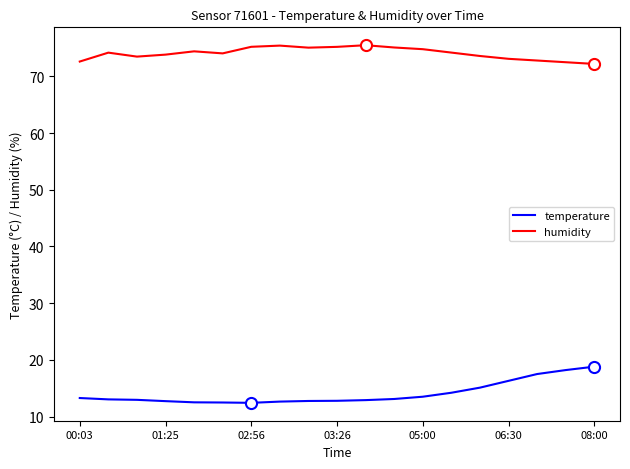

Rank the series by their average value, from highest to lowest.

humidity, temperature